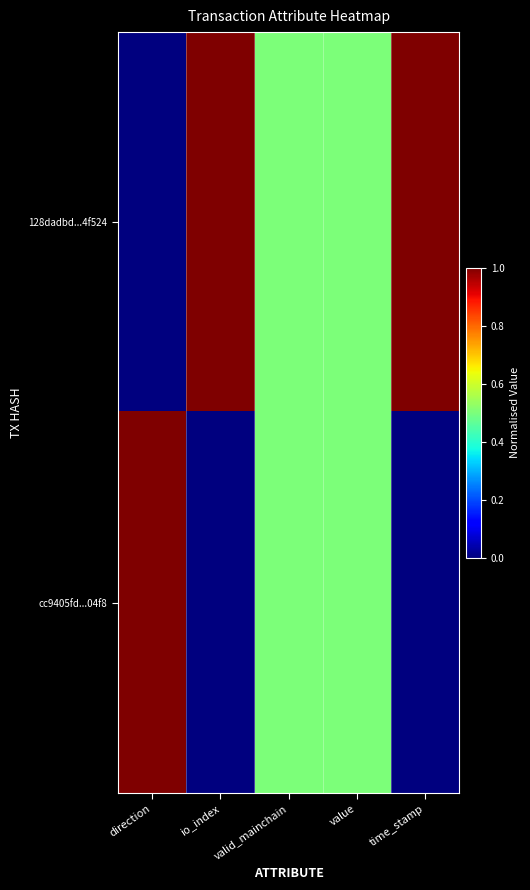

Rank the series by their maximum value, from highest to lowest.

128dadbd...4f524, cc9405fd...04f8